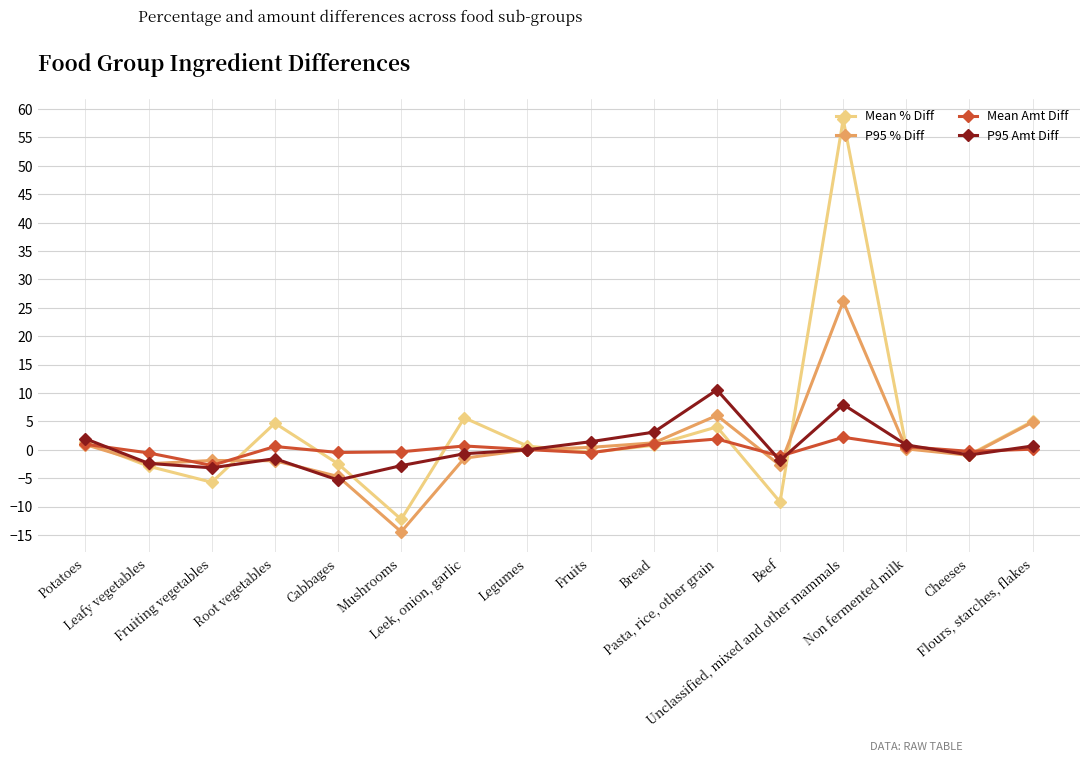

What is the label of the 1st point from the right?

Flours, starches, flakes